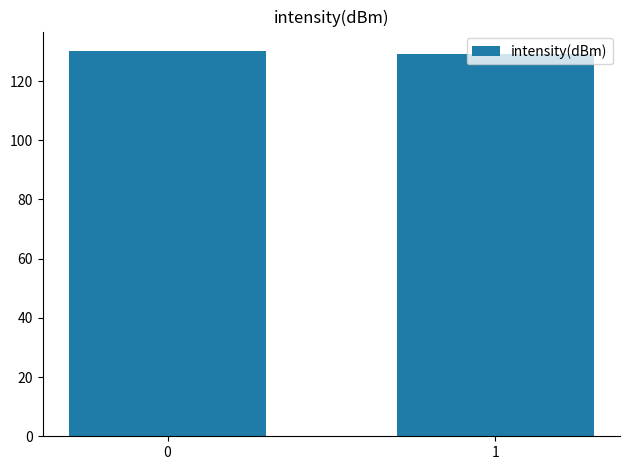

Reading left to right, what are all the values shown in this chart?

130.2	129.1